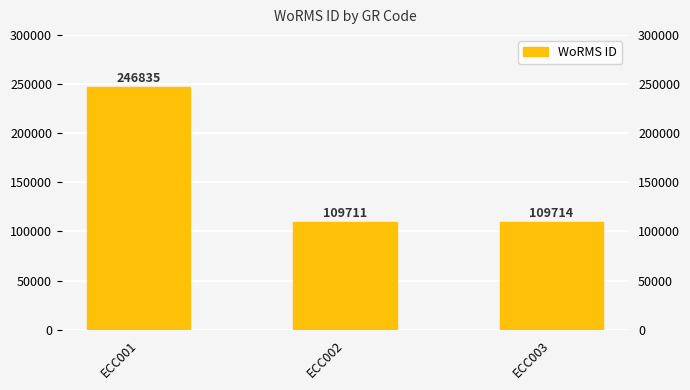

True or false: the data shows 109711 at ECC002.

True